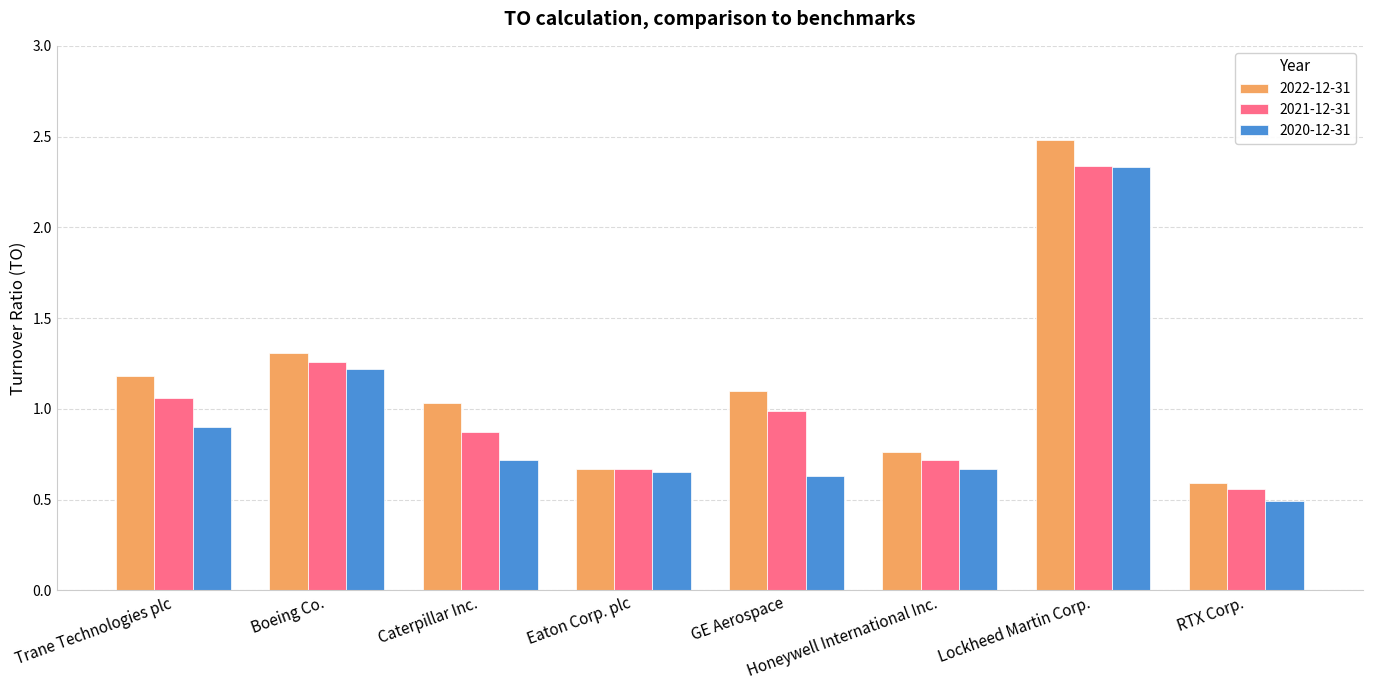

What is the difference between the maximum and minimum values in the 2021-12-31 series?

1.8